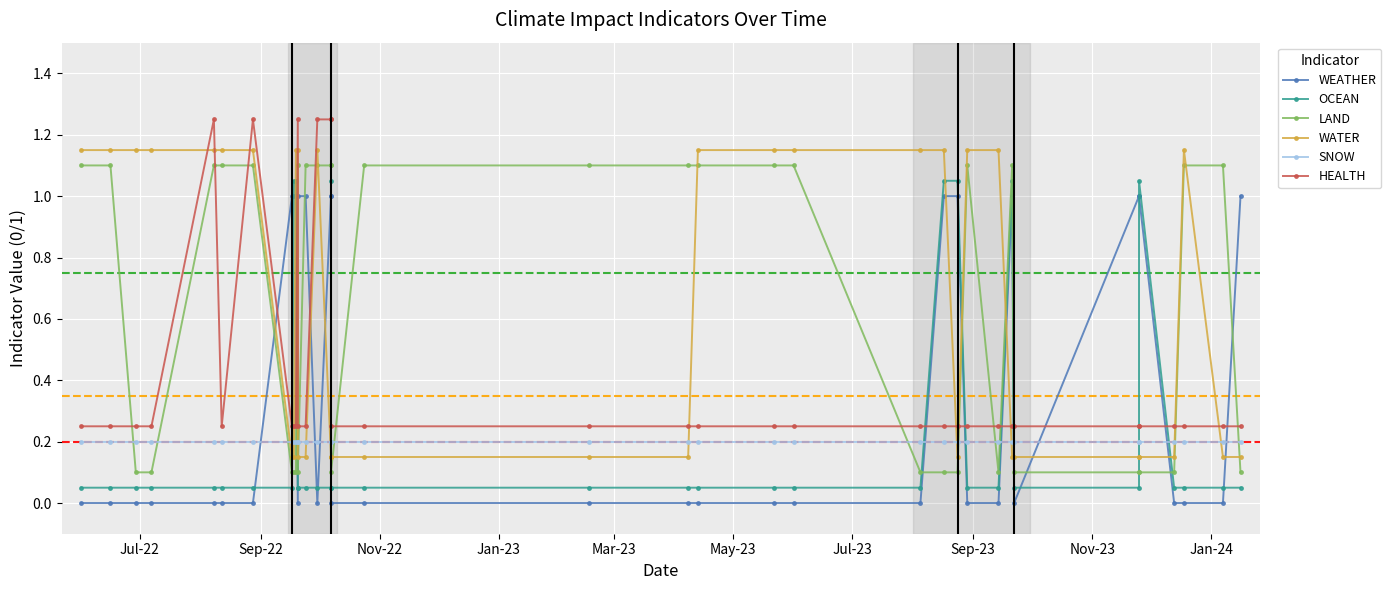

Which series has the largest range (max minus min)?

WEATHER